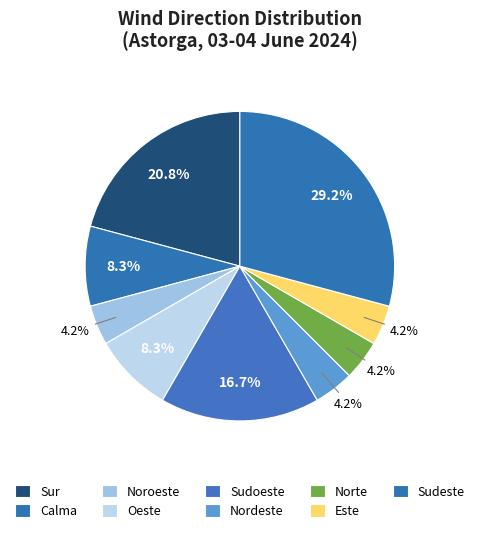

What is the change in value from Sudoeste to Sudeste?

+3